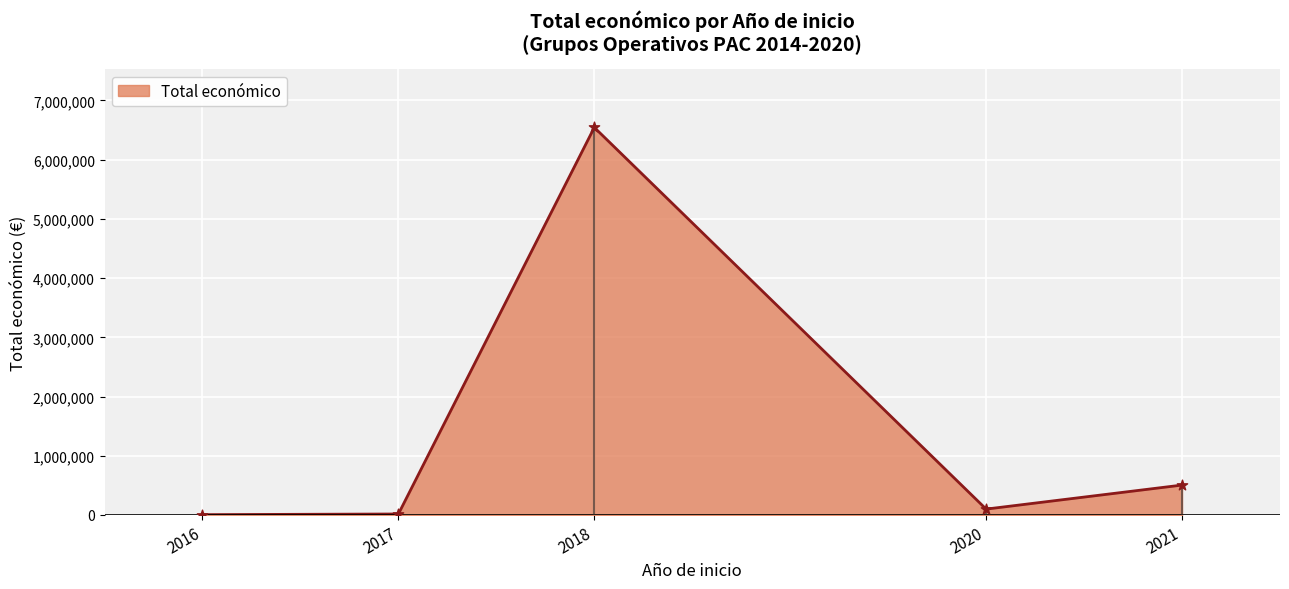

Between 2018 and 2016, which is larger?

2018